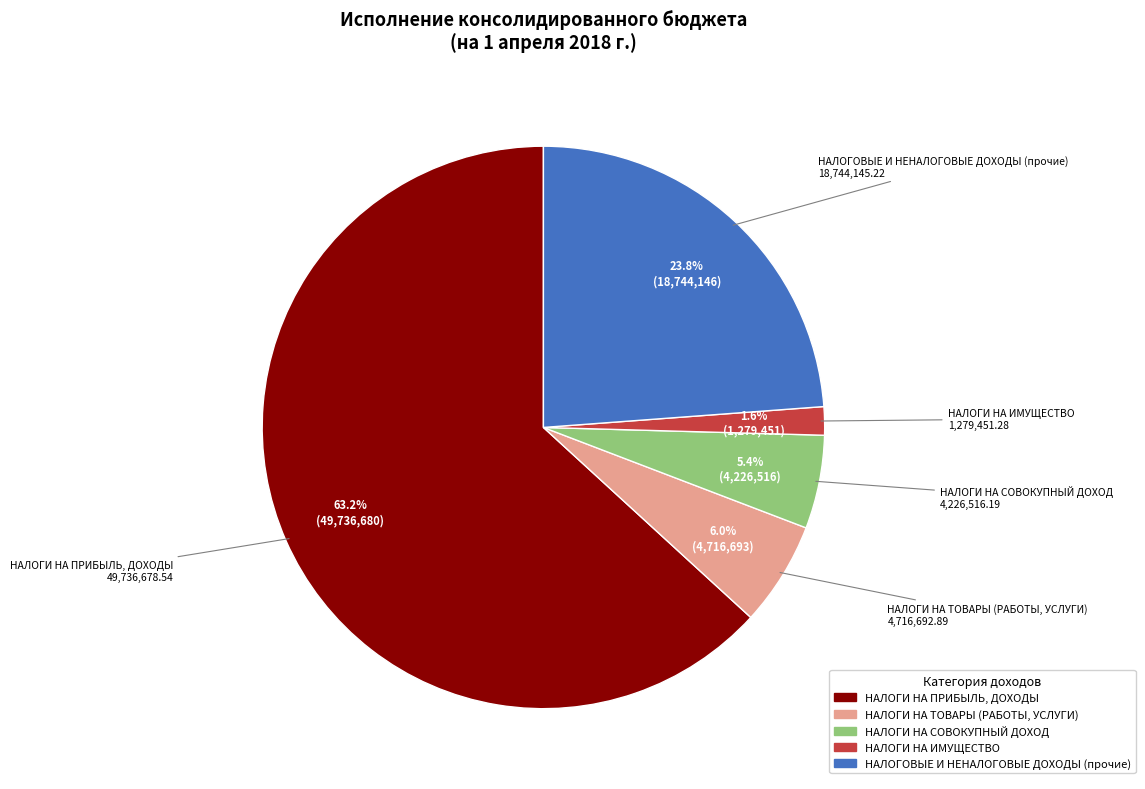

The НАЛОГИ НА ПРИБЫЛЬ, ДОХОДЫ slice represents 63% of the pie. True or false?

True